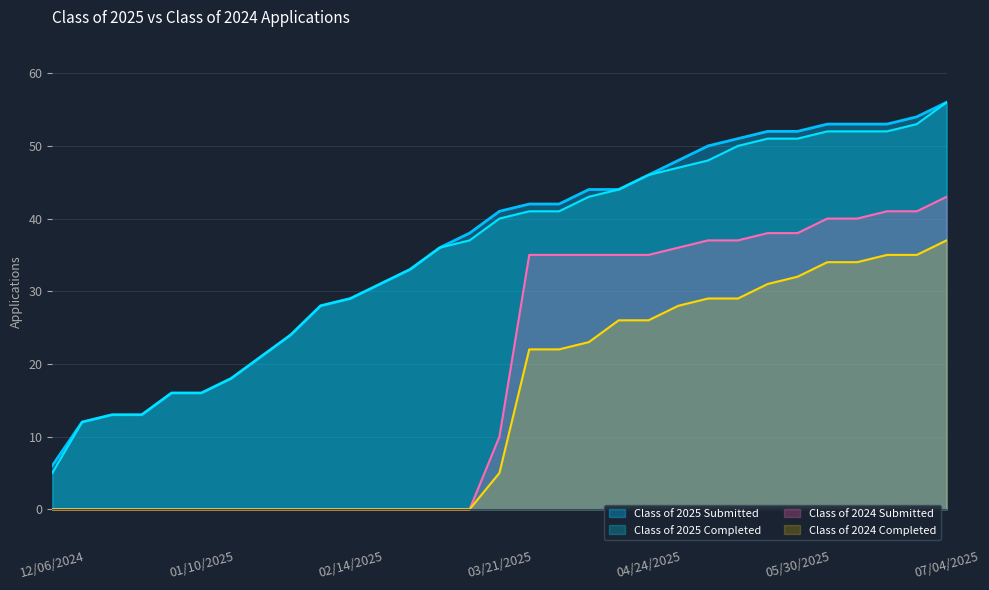

Is it true that Class of 2024 Completed equals 17 at 05/16/2025?

False